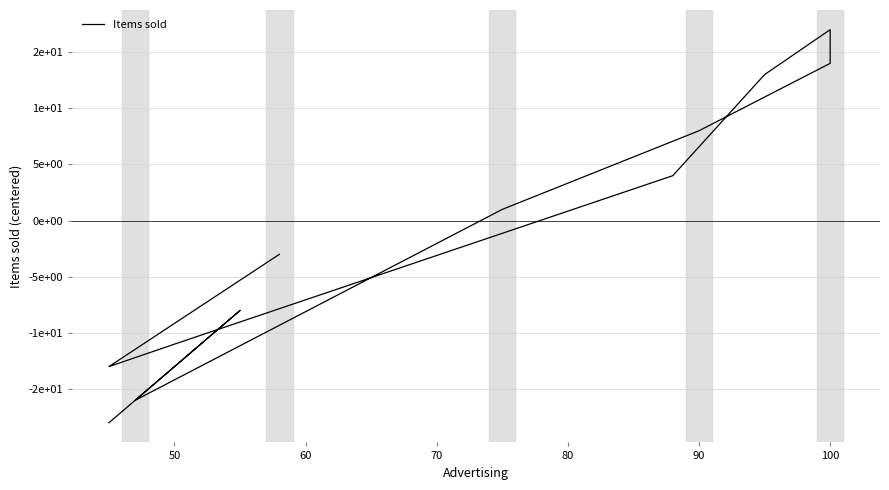

How many categories are shown in the chart?

12